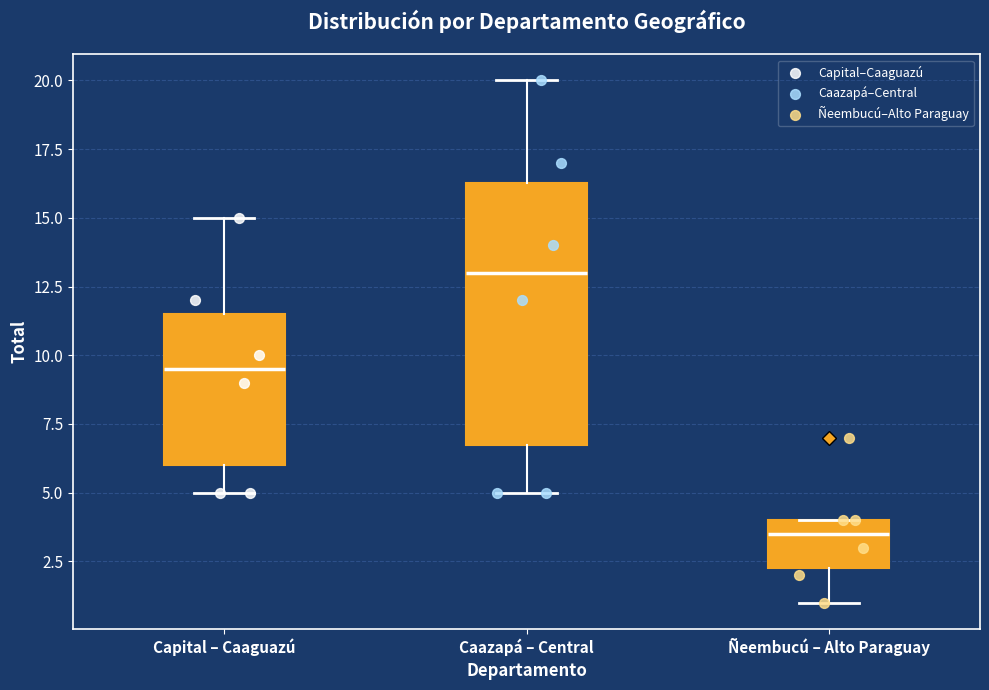

Reading left to right, read every box against the y-axis: the position of its median line, the range the box covers, and the ends of its whiskers. The values are not printed on the chart, so give them approximately, as read against the axis.

Capital – Caaguazú: median 9.5, box 6.0 to 11.5, whiskers 5.0 to 15.0
Caazapá – Central: median 13.0, box 7.0 to 16.5, whiskers 5.0 to 20.0
Ñeembucú – Alto Paraguay: median 3.5, box 2.5 to 4.0, whiskers 1.0 to 4.0